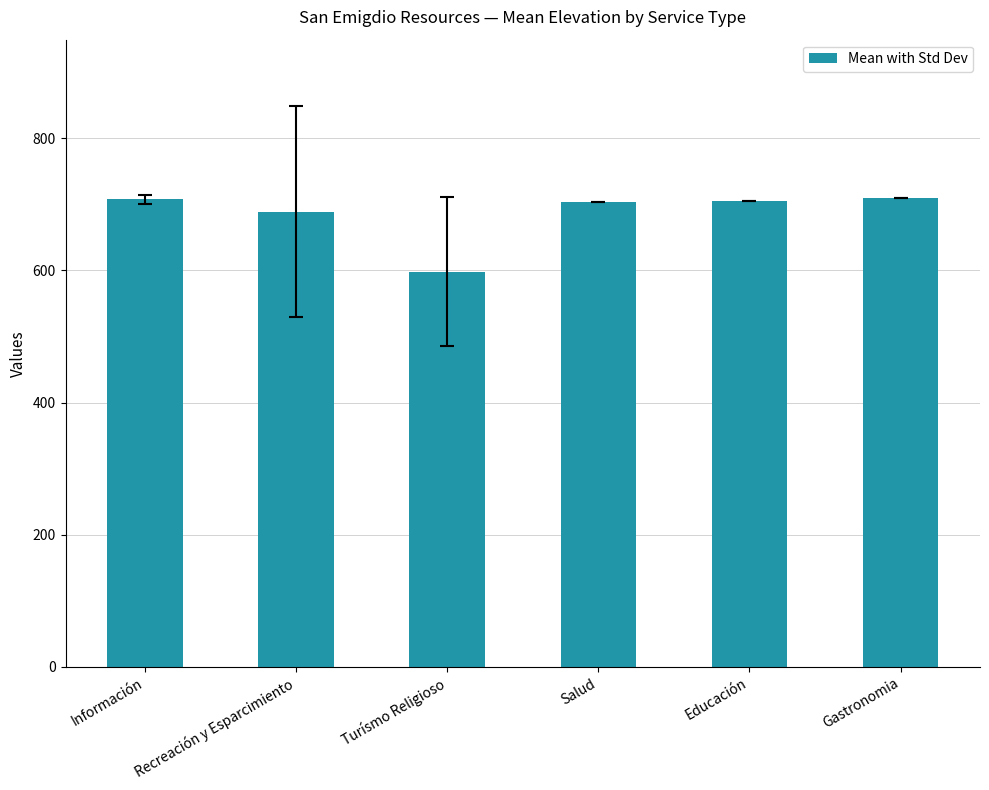

Which label corresponds to the smallest value in the chart?

Turísmo Religioso